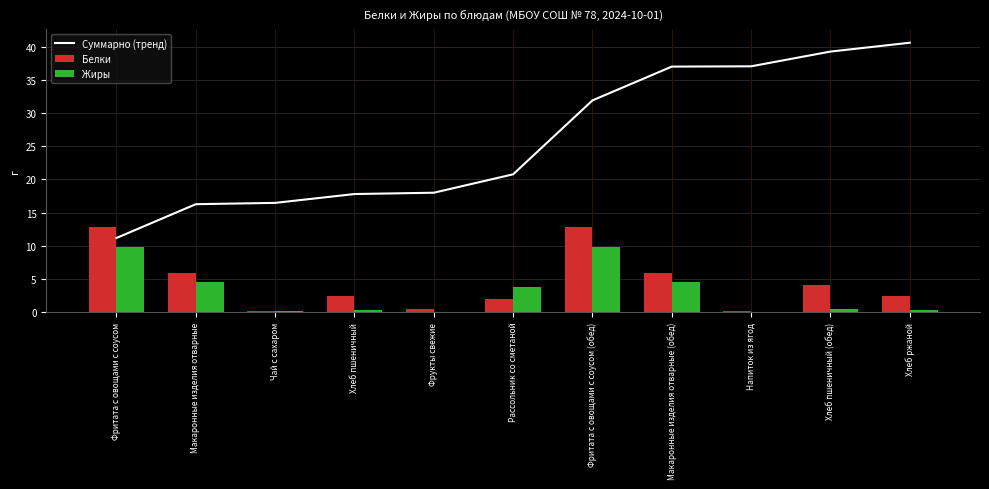

Is the value of Жиры at Чай с сахаром greater than the value of Белки at Напиток из ягод?

Yes